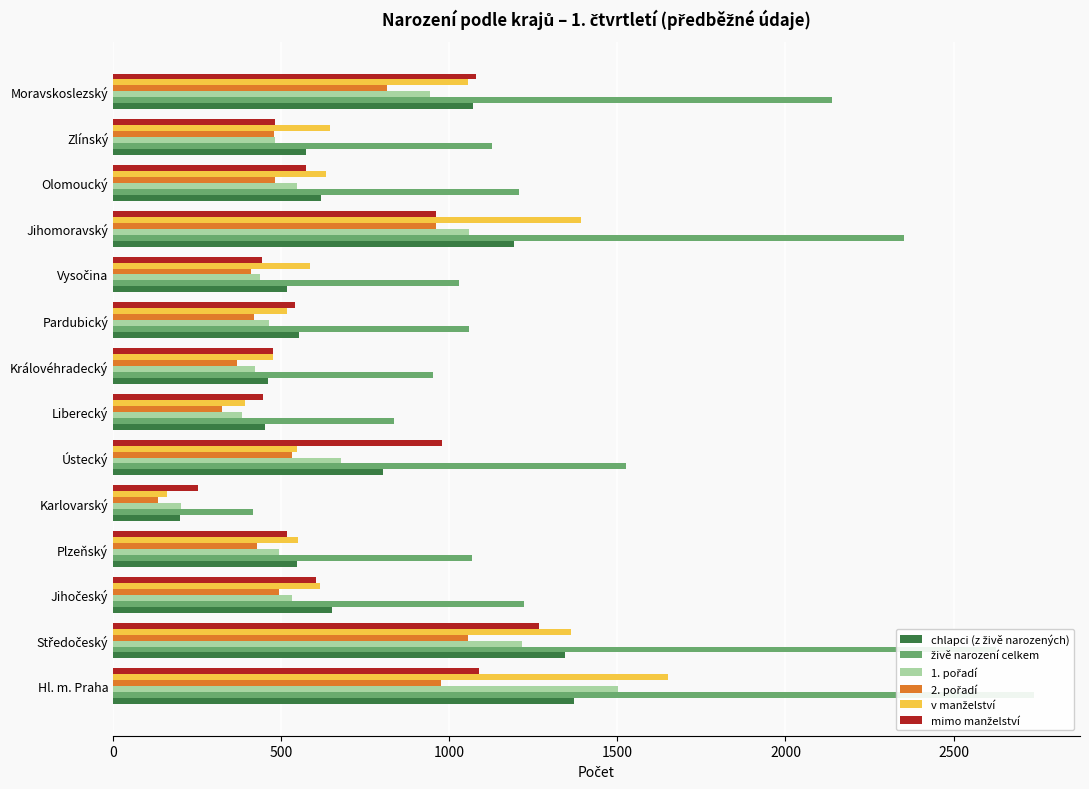

What is the lowest value of the 2. pořadí series?

135